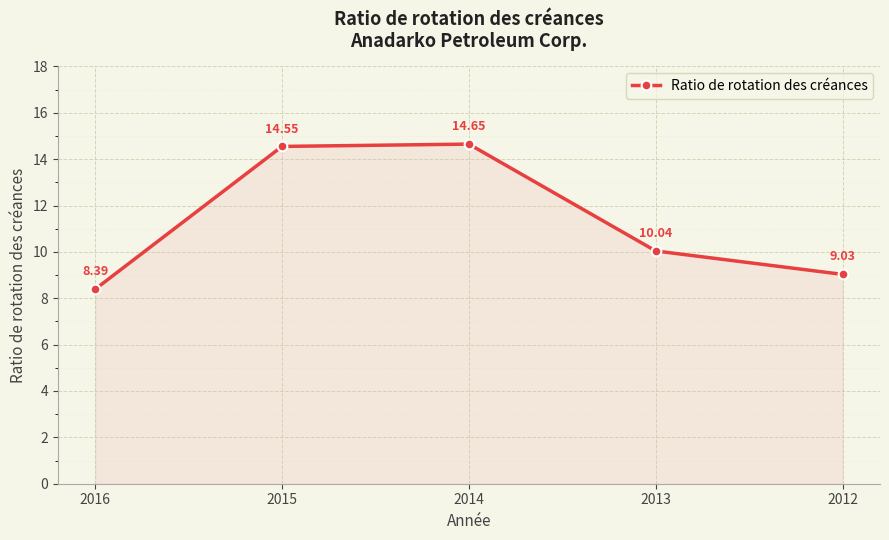

What is the ratio of the value at 2012 to the value at 2015?

0.6